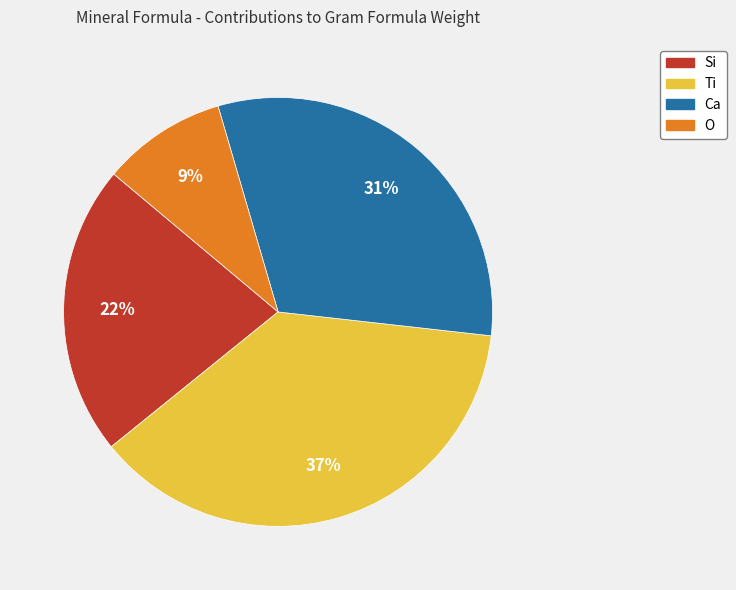

To the nearest percent, what is the difference between the Si and Ca slice percentages?

9%